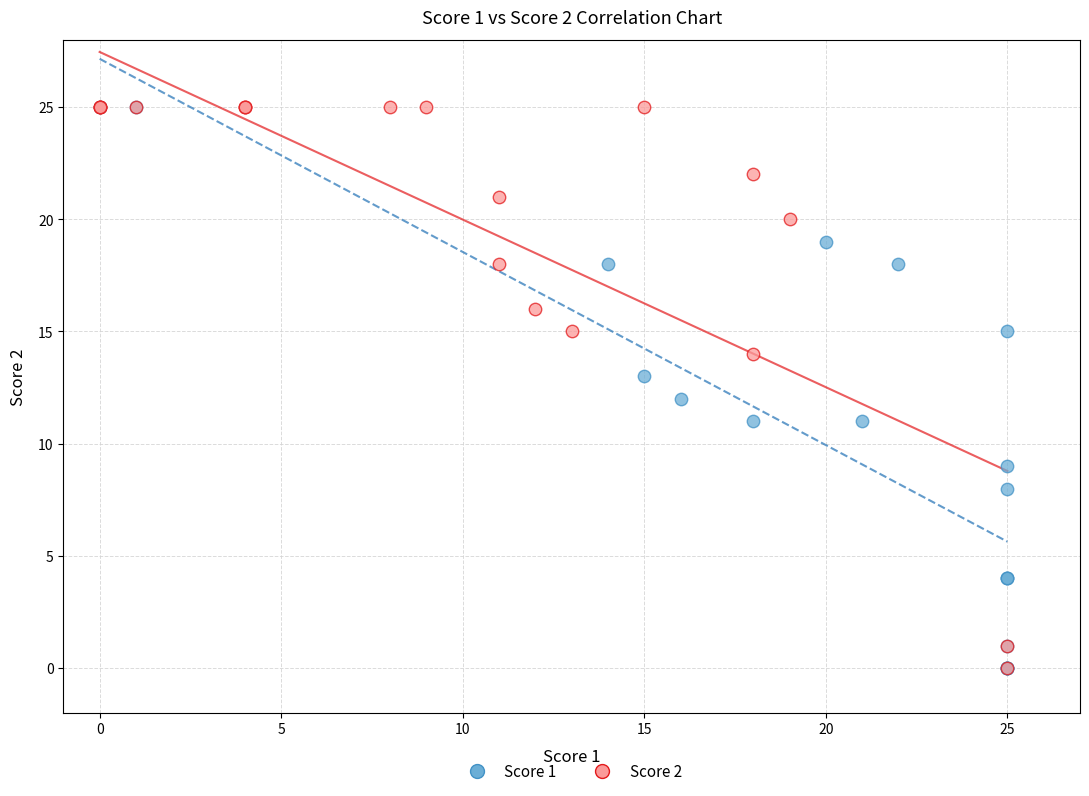

What are all the series names shown in the legend?

Score 1, Score 2